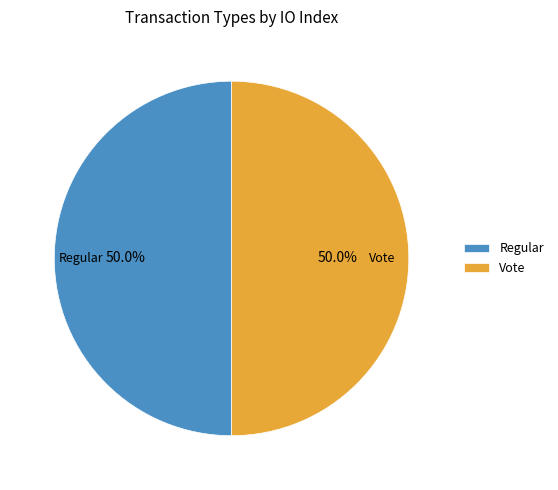

What percentage do Vote and Regular together represent?

100.0%